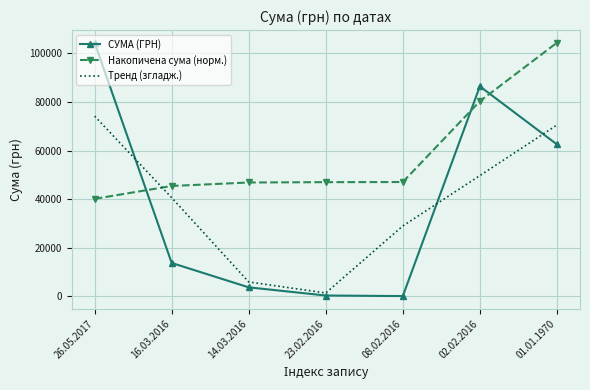

Rank the series at 08.02.2016 from highest to lowest value.

Накопичена сума (норм.), Тренд (згладж.), СУМА (ГРН)